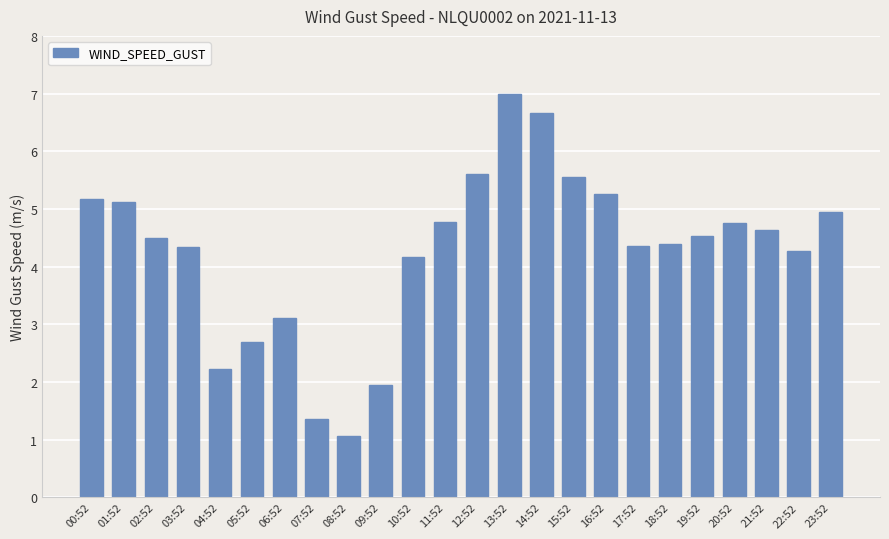

Approximately how many times larger is the value at 21:52 compared to 11:52?

1.0